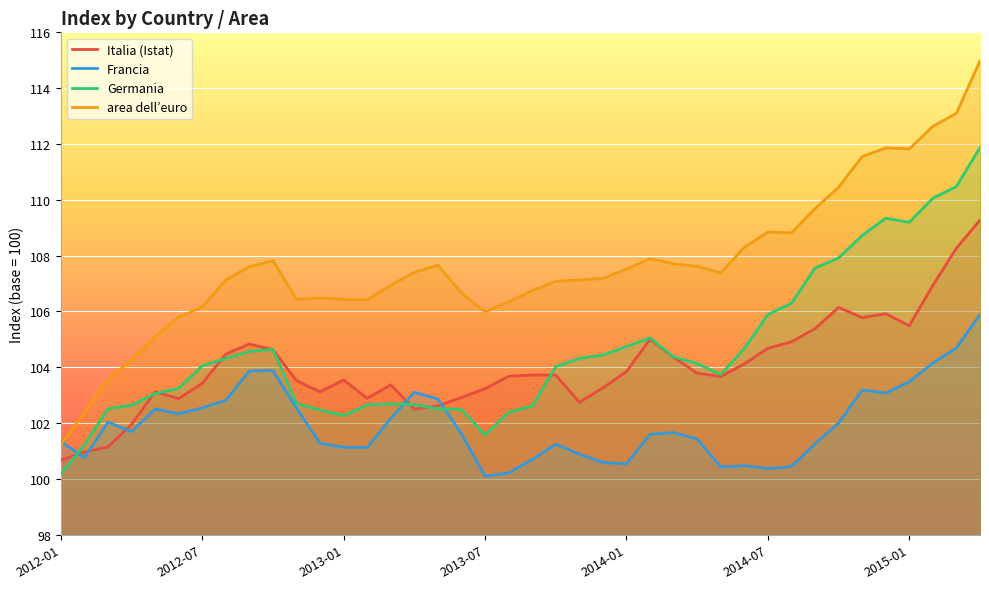

Which series has the largest range (max minus min)?

area dell’euro